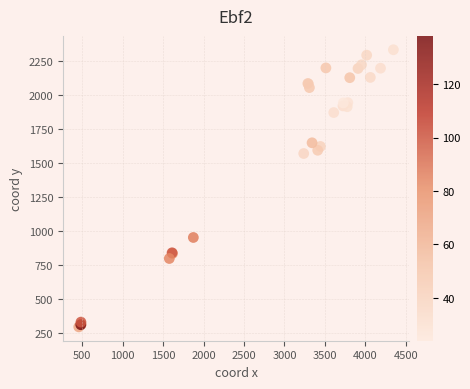

What Y value in the scatter plot is closest to 1314?

1571